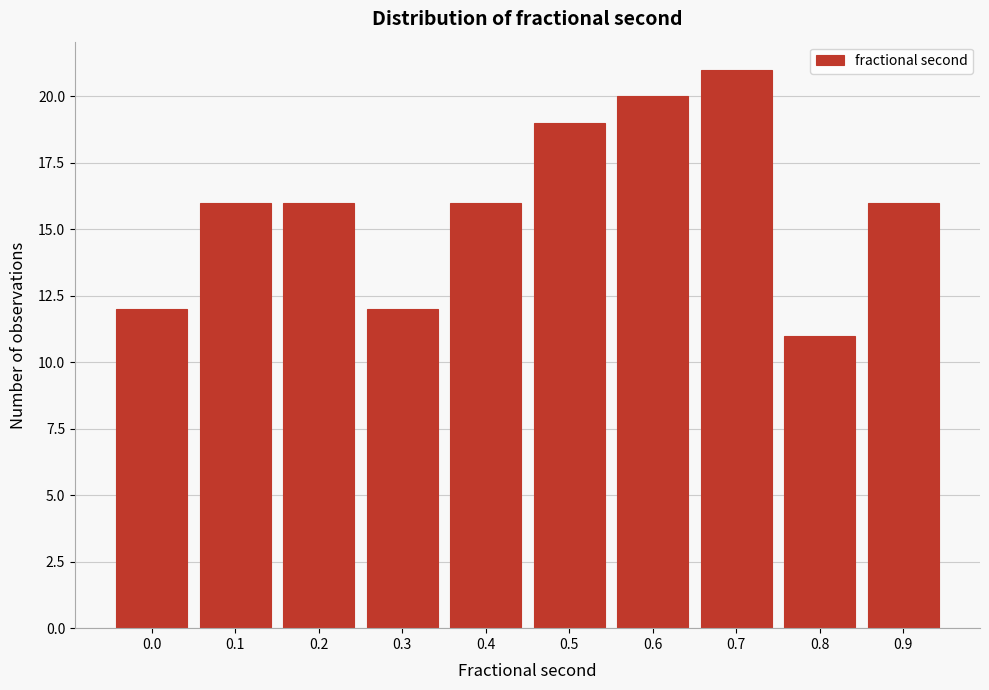

Reading left to right, what are all the values shown in this chart?

0.0=12	0.1=16	0.2=16	0.3=12	0.4=16	0.5=19	0.6=20	0.7=21	0.8=11	0.9=16